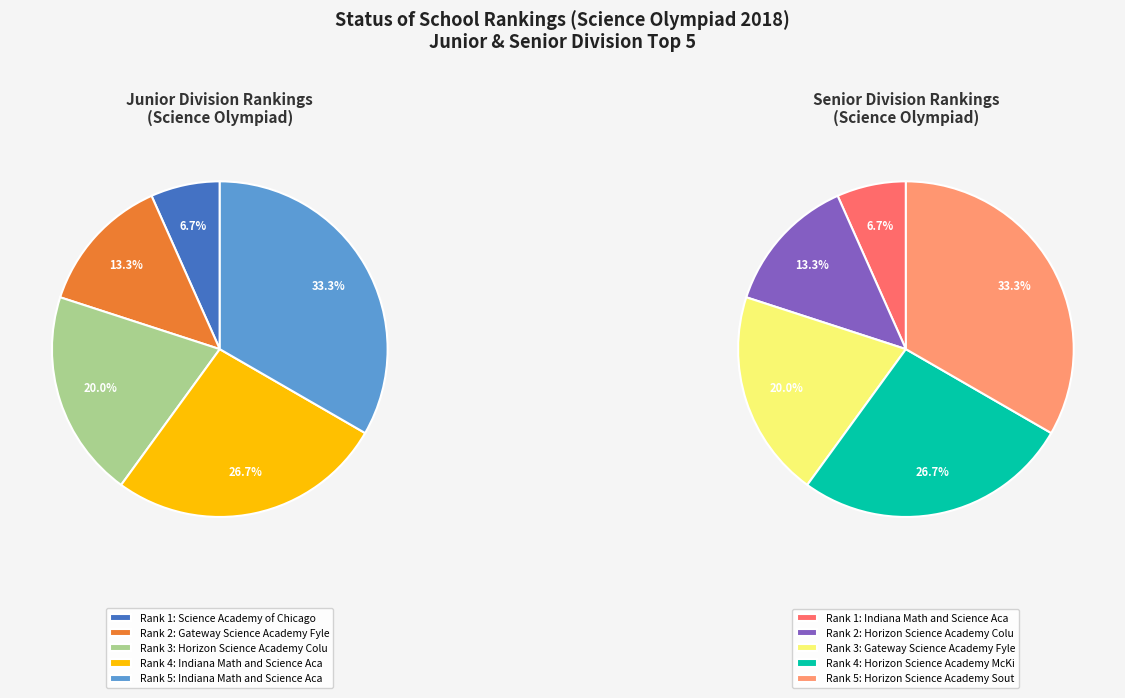

Combined, what portion of the pie is Indiana Math and Science Academy West and Gateway Science Academy Fyler Middle?

40.0%